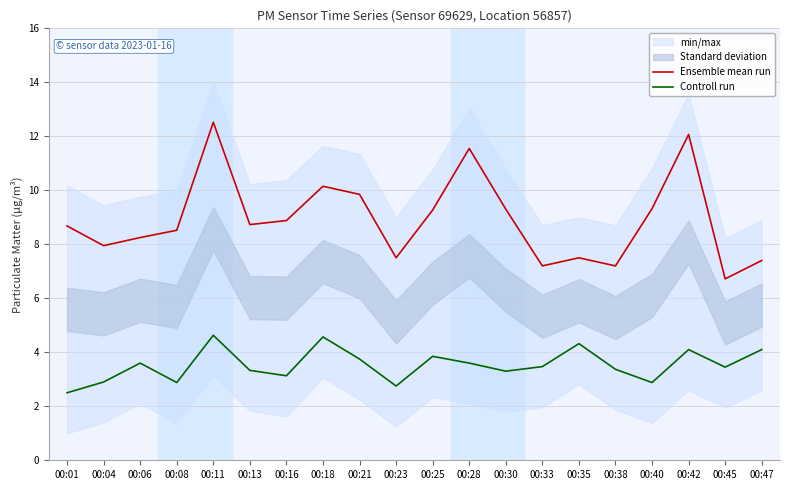

Reading left to right, transcribe all the data shown in this chart.

Ensemble mean run: 00:01=8.7	00:04=8.0	00:06=8.2	00:08=8.5	00:11=12.5	00:13=8.7	00:16=8.9	00:18=10.2	00:21=9.8	00:23=7.5	00:25=9.3	00:28=11.6	00:30=9.3	00:33=7.2	00:35=7.5	00:38=7.2	00:40=9.3	00:42=12.1	00:45=6.7	00:47=7.4
Controll run: 00:01=2.5	00:04=2.9	00:06=3.6	00:08=2.9	00:11=4.6	00:13=3.3	00:16=3.1	00:18=4.6	00:21=3.8	00:23=2.8	00:25=3.9	00:28=3.6	00:30=3.3	00:33=3.5	00:35=4.3	00:38=3.4	00:40=2.9	00:42=4.1	00:45=3.5	00:47=4.1